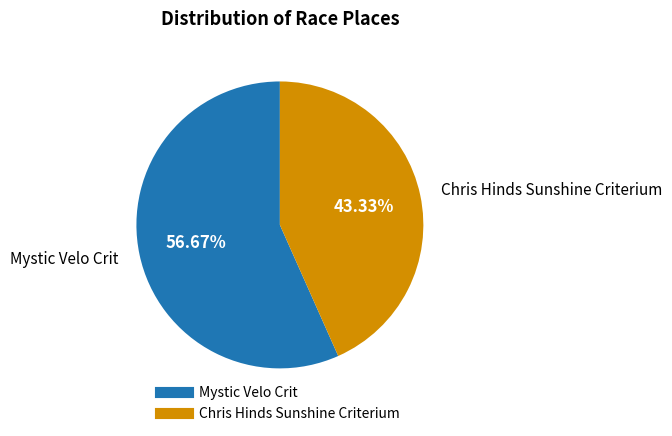

Rank the categories by value from highest to lowest.

Mystic Velo Crit, Chris Hinds Sunshine Criterium